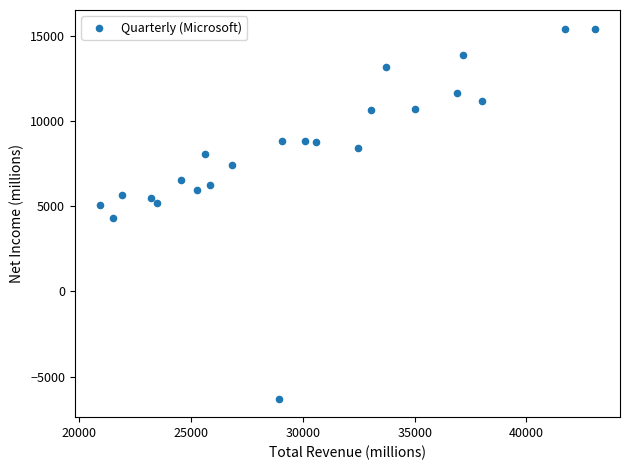

What is the range of Y values (max minus min)?

21765